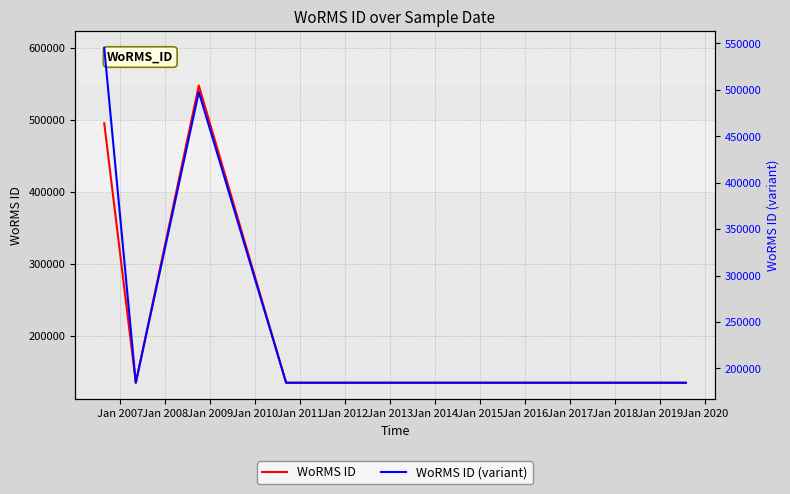

Between which two adjacent categories do WoRMS ID (variant) and WoRMS ID first intersect?

Jan 2008 and Jan 2009